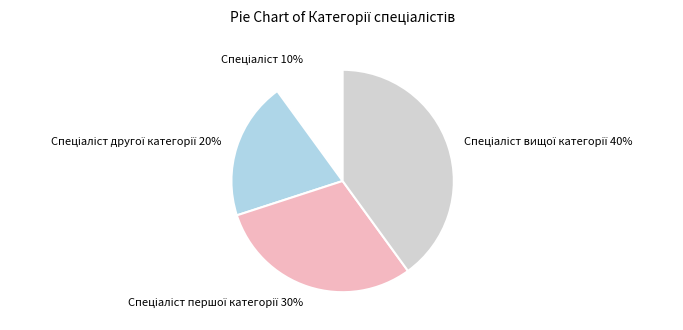

Is there any slice that represents more than half of the pie?

No